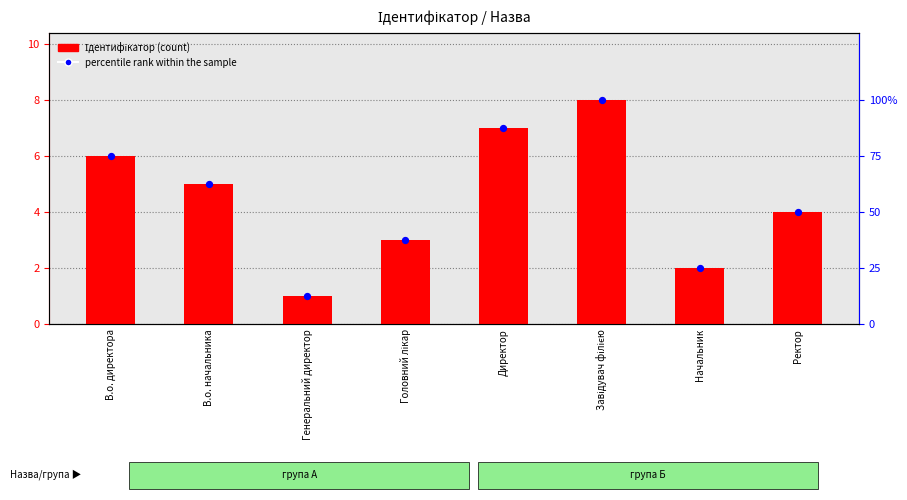

At how many categories does at least one series exceed 17?

7